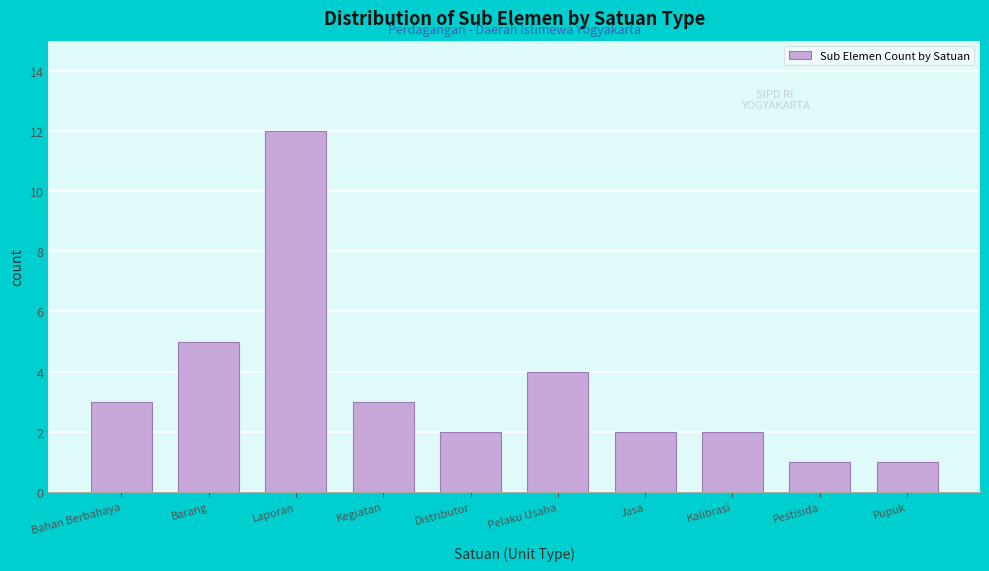

Reading left to right, transcribe all the data shown in this chart.

3	5	12	3	2	4	2	2	1	1